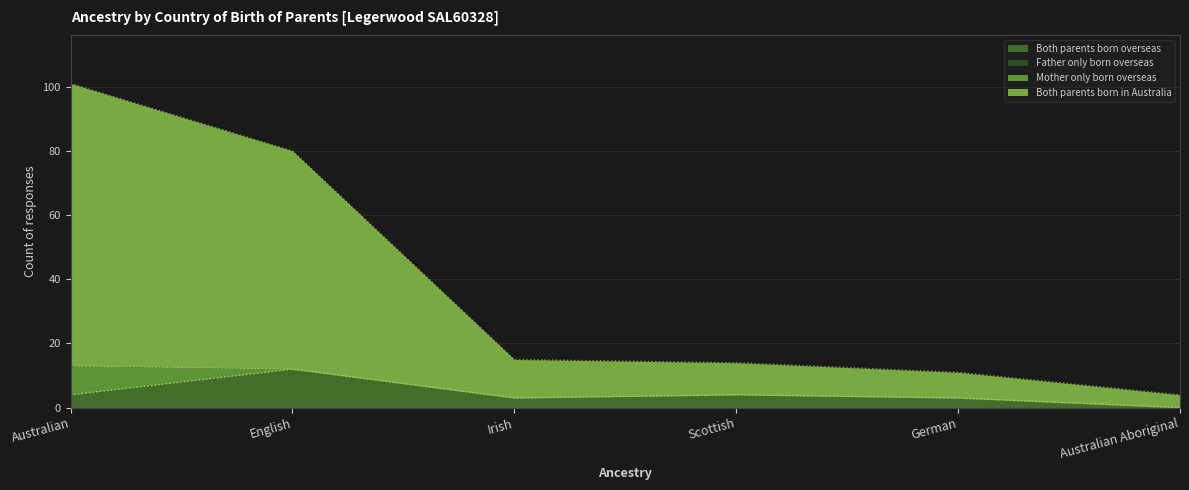

True or false: Both parents born in Australia has more than 0 interior local peaks.

False